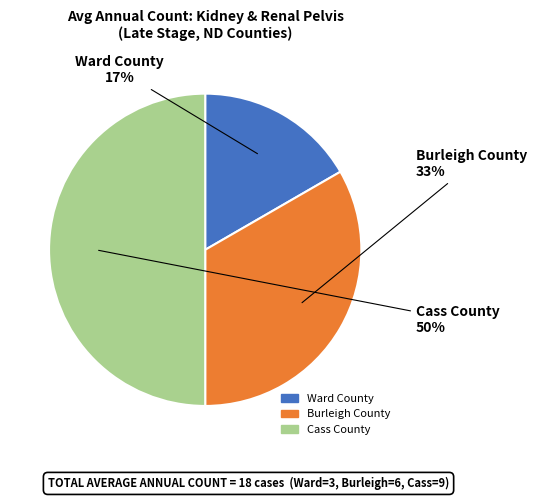

What is the largest slice in the pie chart?

Cass County